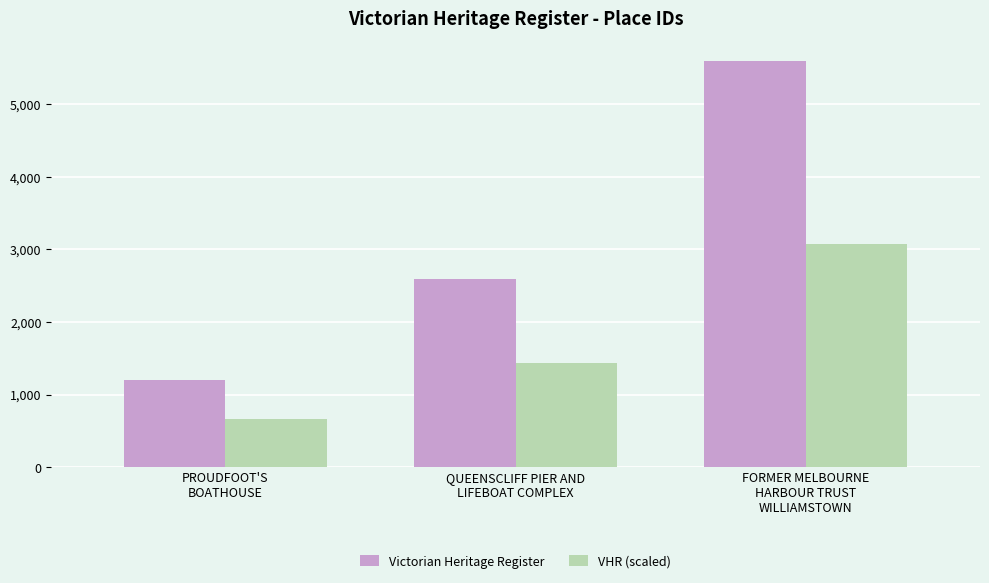

Which series has the largest total across all categories?

Victorian Heritage Register